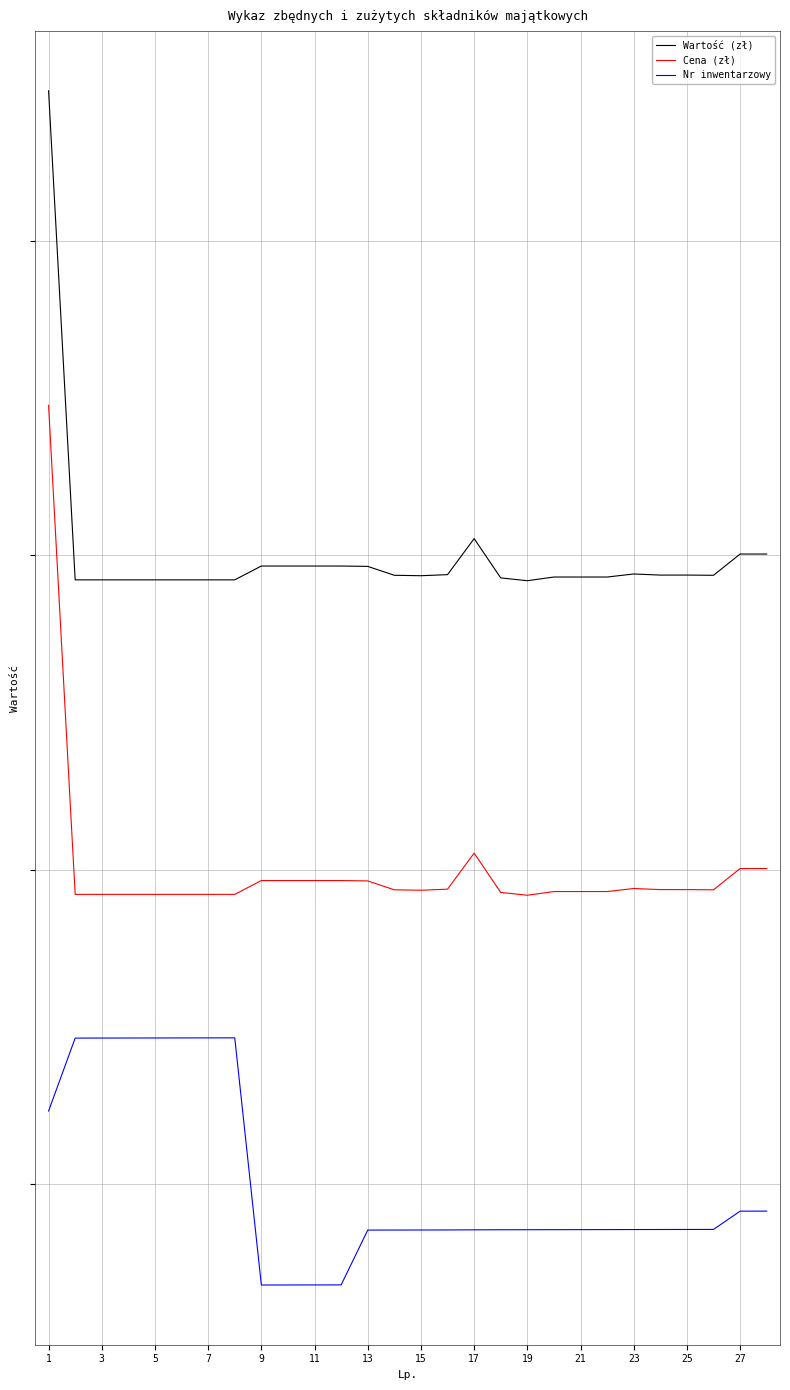

What are all the series names shown in the legend?

Wartość (zł), Cena (zł), Nr inwentarzowy